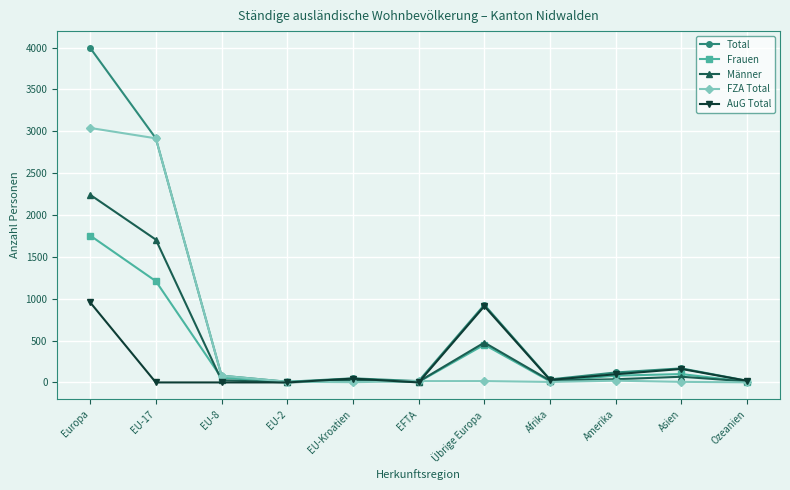

Is the value of AuG Total at Amerika greater than the value of Frauen at Afrika?

Yes